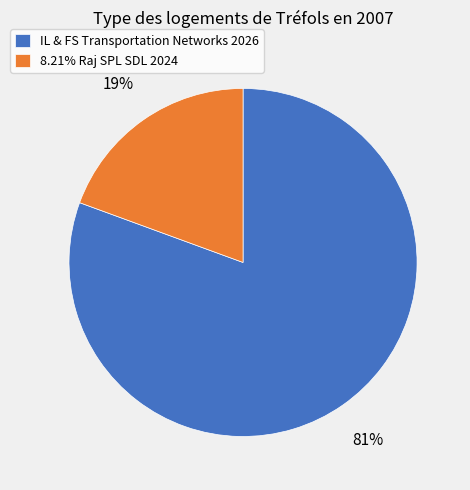

The IL & FS Transportation Networks 2026 slice represents 75% of the pie. True or false?

False